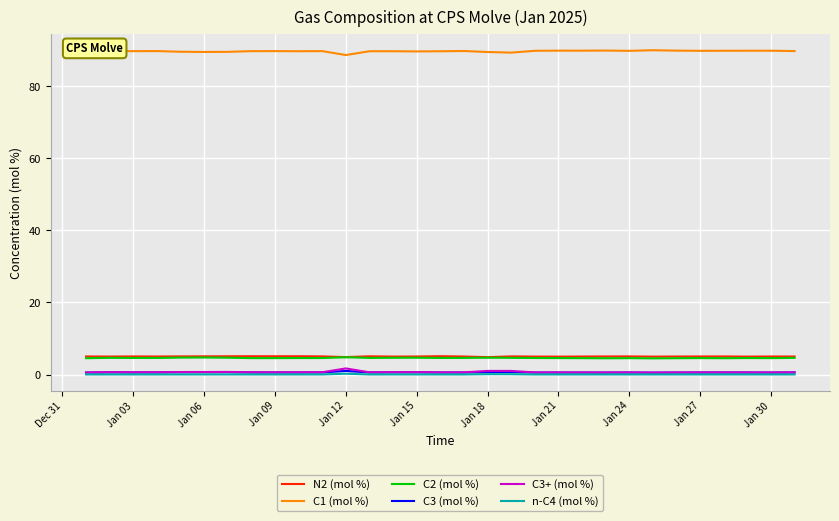

True or false: C3 (mol %) and n-C4 (mol %) intersect in this chart.

False